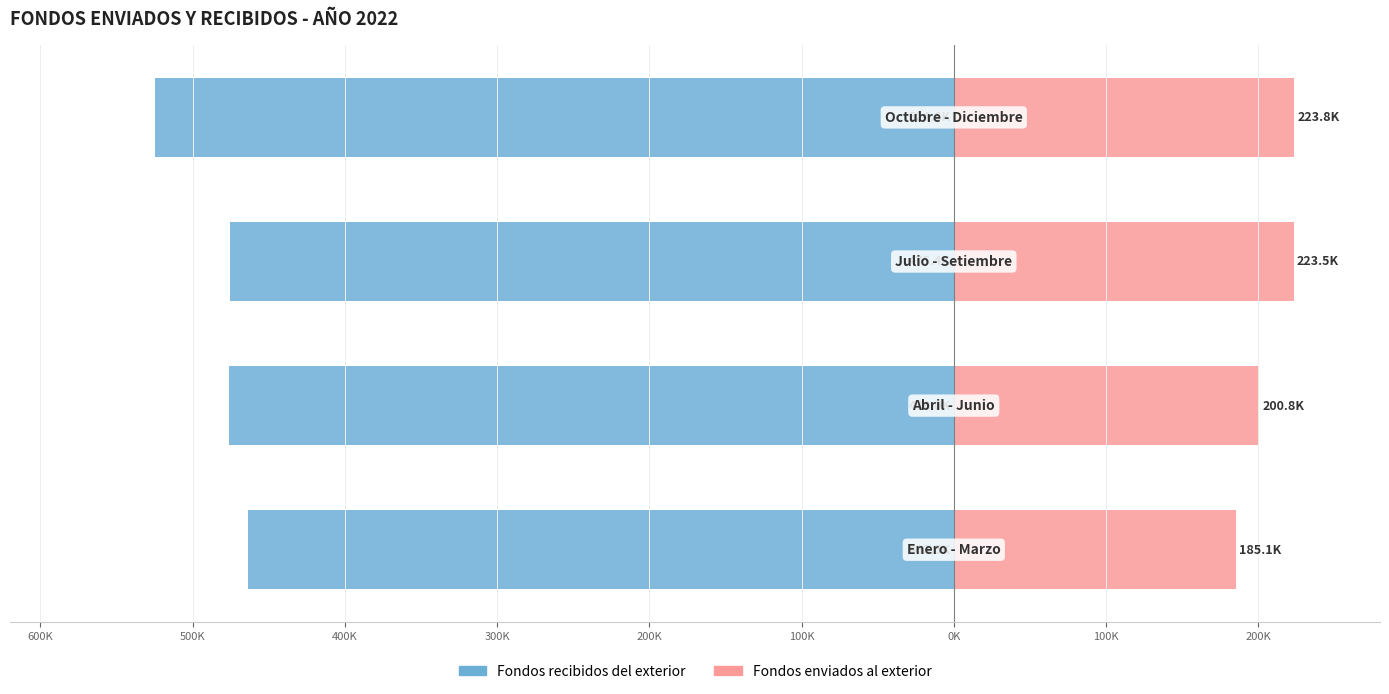

What is the highest value of the Fondos enviados al exterior series?

223803.6